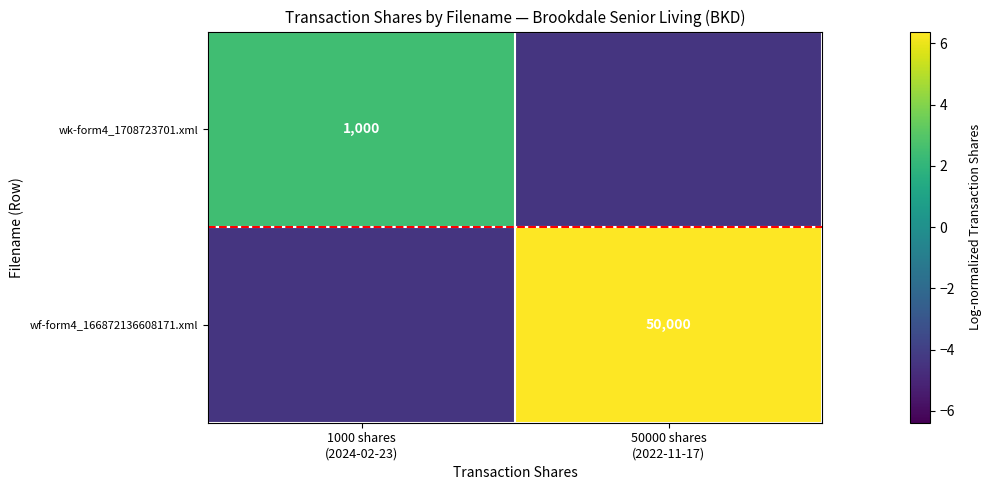

At which label is wk-form4_1708723701.xml closest to 0?

1000 shares (2024-02-23)